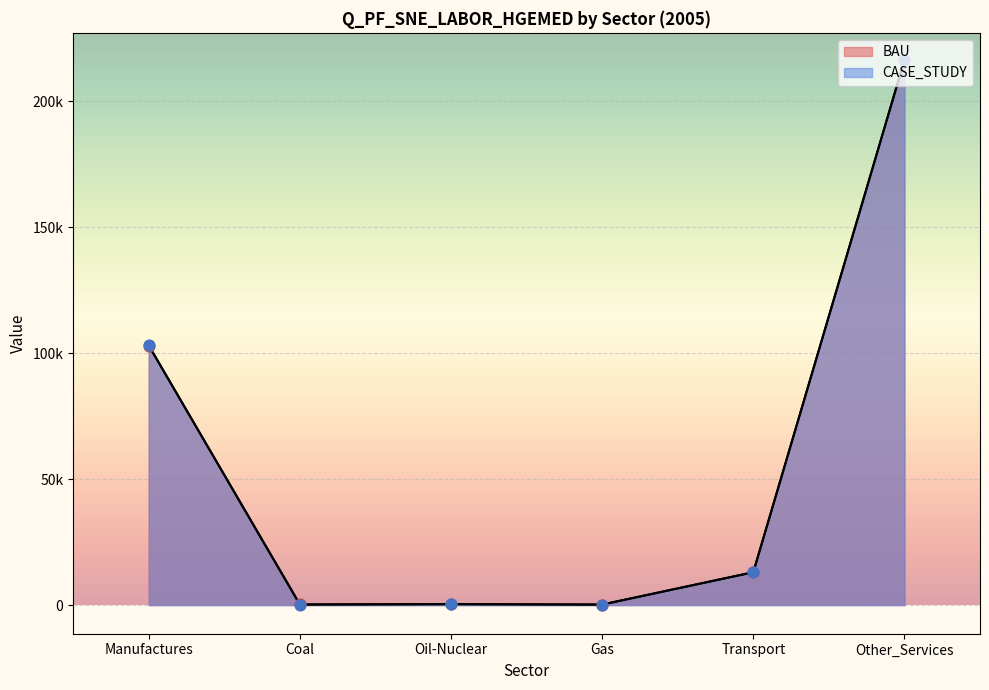

What is the total value across all series at Coal?

488.6